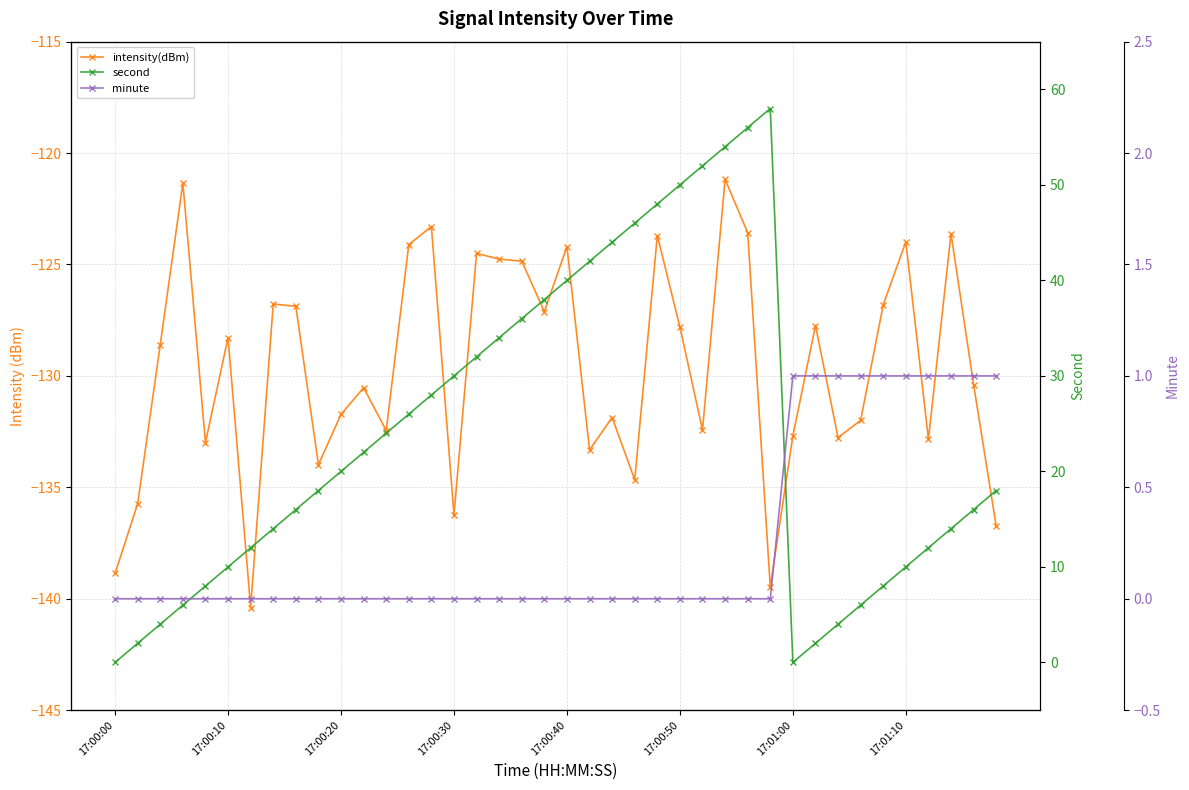

What value does the minute series have at 38?

1.0